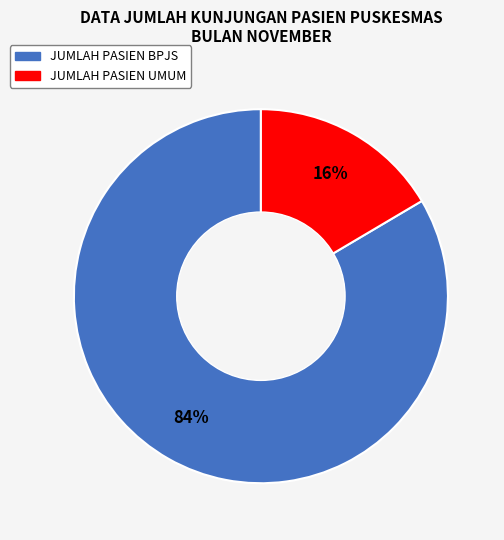

True or false: JUMLAH PASIEN UMUM accounts for 16% of the total.

True